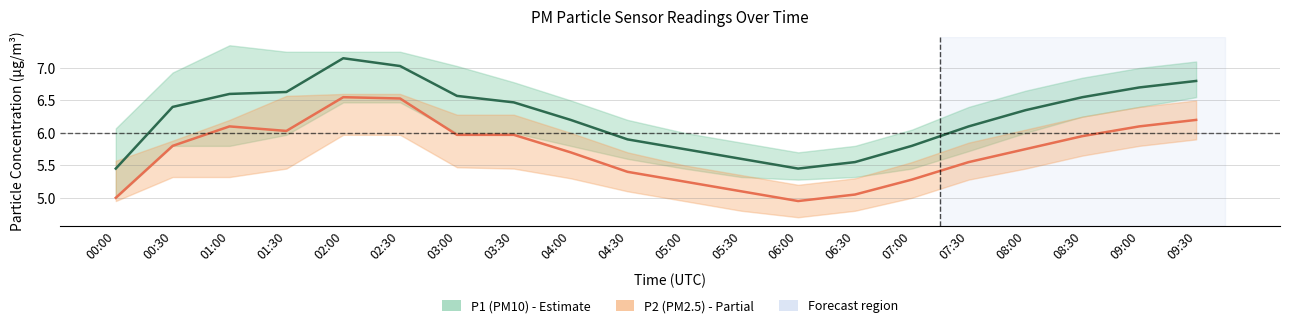

Reading left to right, extract all data points from this chart.

P1 mean: 00:00=5.5	00:30=6.4	01:00=6.6	01:30=6.6	02:00=7.2	02:30=7.0	03:00=6.6	03:30=6.5	04:00=6.2	04:30=5.9	05:00=5.8	05:30=5.6	06:00=5.5	06:30=5.5	07:00=5.8	07:30=6.1	08:00=6.3	08:30=6.5	09:00=6.7	09:30=6.8
P2 mean: 00:00=5.0	00:30=5.8	01:00=6.1	01:30=6.0	02:00=6.5	02:30=6.5	03:00=6.0	03:30=6.0	04:00=5.7	04:30=5.4	05:00=5.2	05:30=5.1	06:00=5.0	06:30=5.0	07:00=5.3	07:30=5.5	08:00=5.8	08:30=6.0	09:00=6.1	09:30=6.2